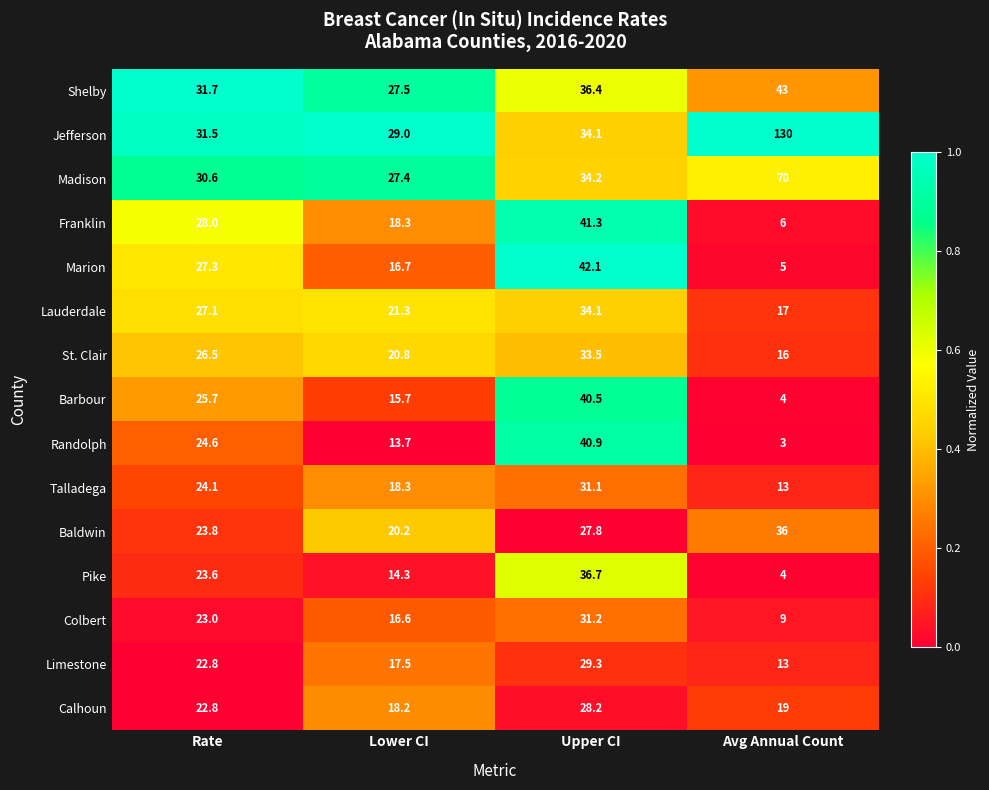

Which series has the largest total across all categories?

Jefferson